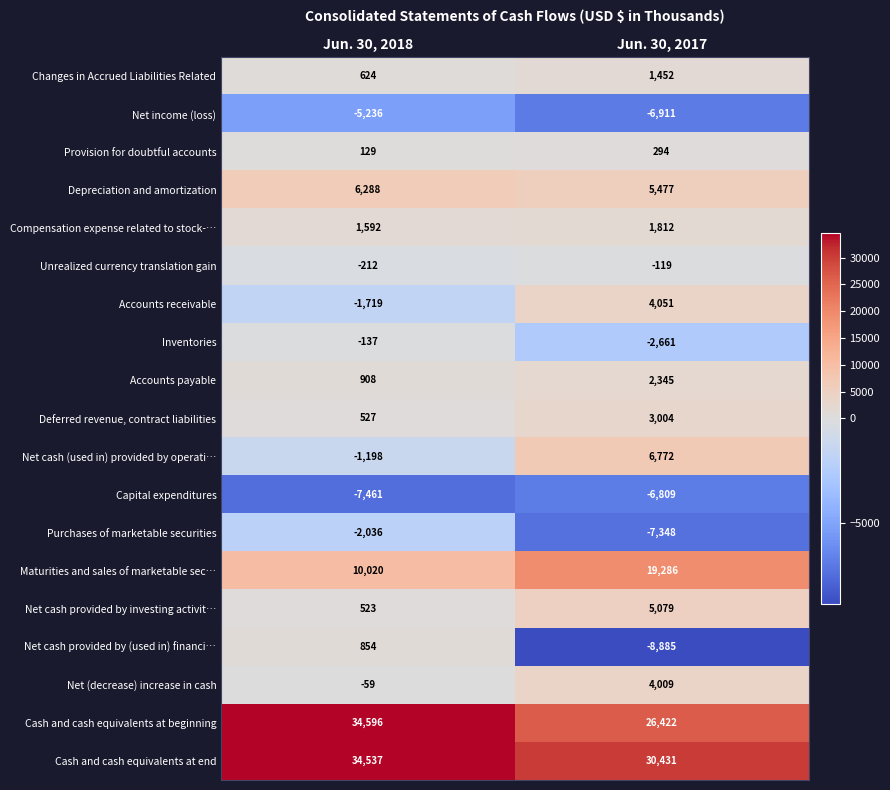

What is the sum of the Compensation expense related to stock-… values at Jun. 30, 2017 and Jun. 30, 2018?

3404